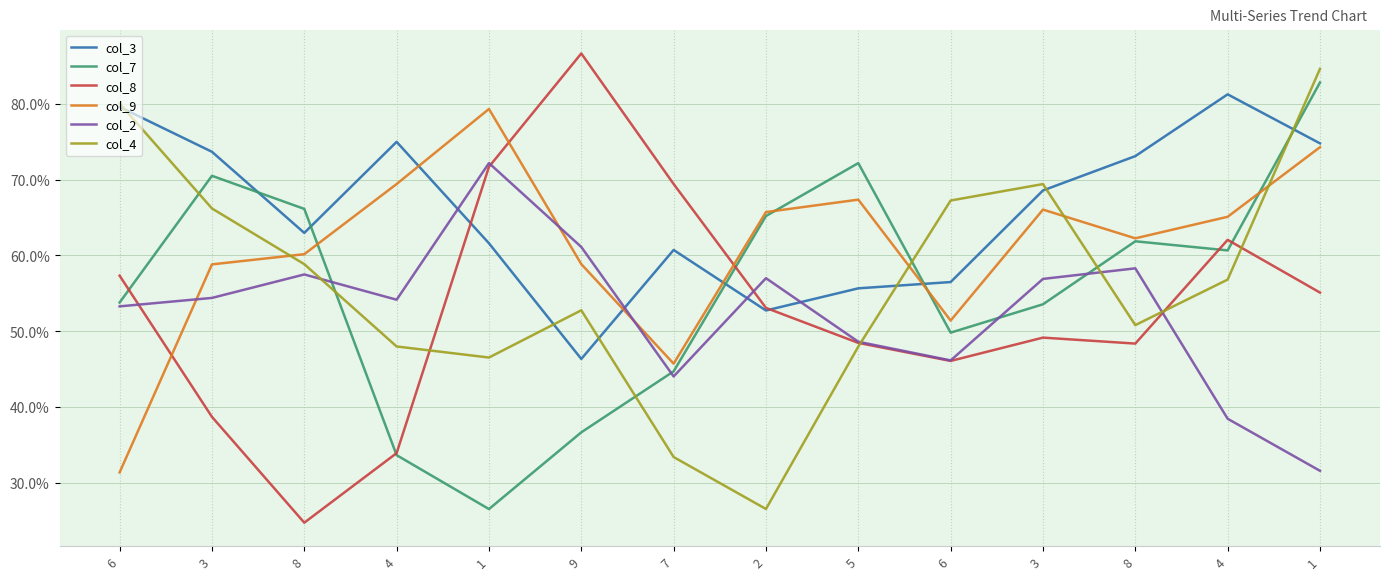

Rank the series by their maximum value, from lowest to highest.

col_2, col_9, col_3, col_7, col_4, col_8